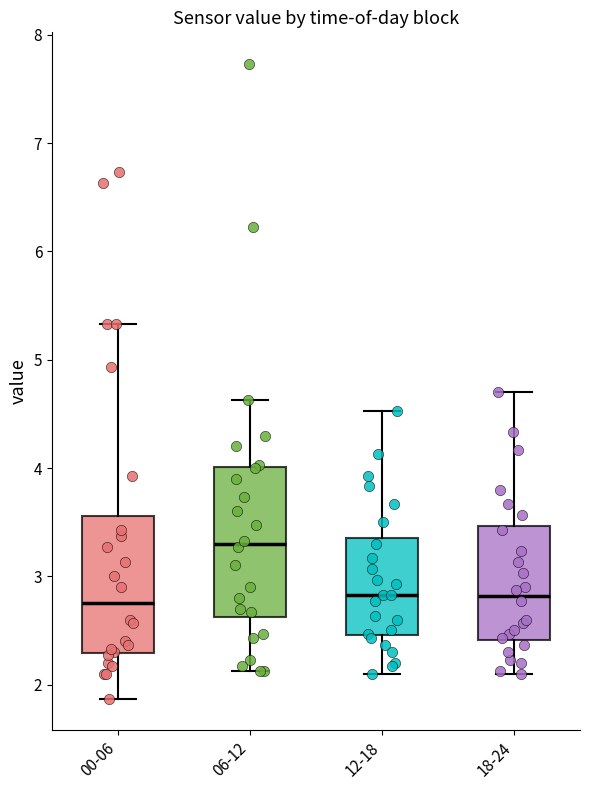

Comparing the boxes themselves (not the whiskers), which one is the tallest?

06-12